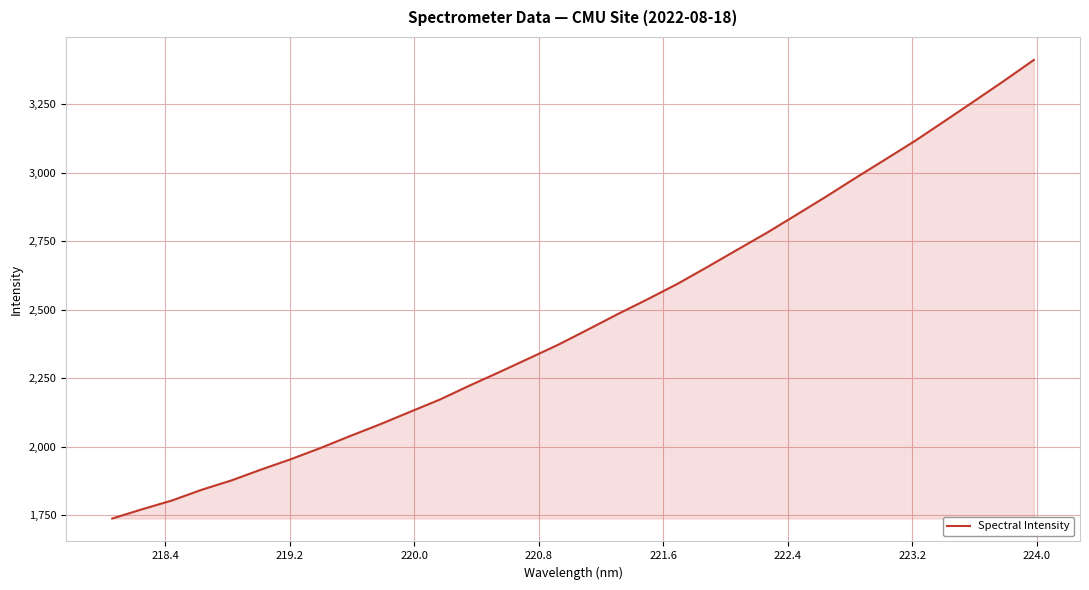

What is the greatest value displayed?

3411.1